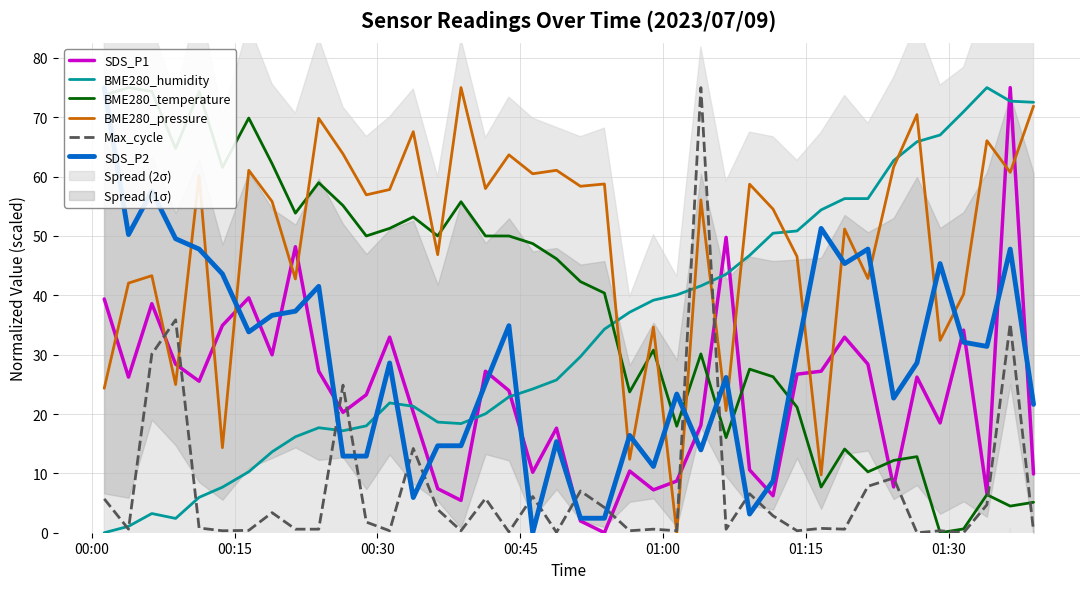

What is the maximum value for BME280_humidity?

75.0